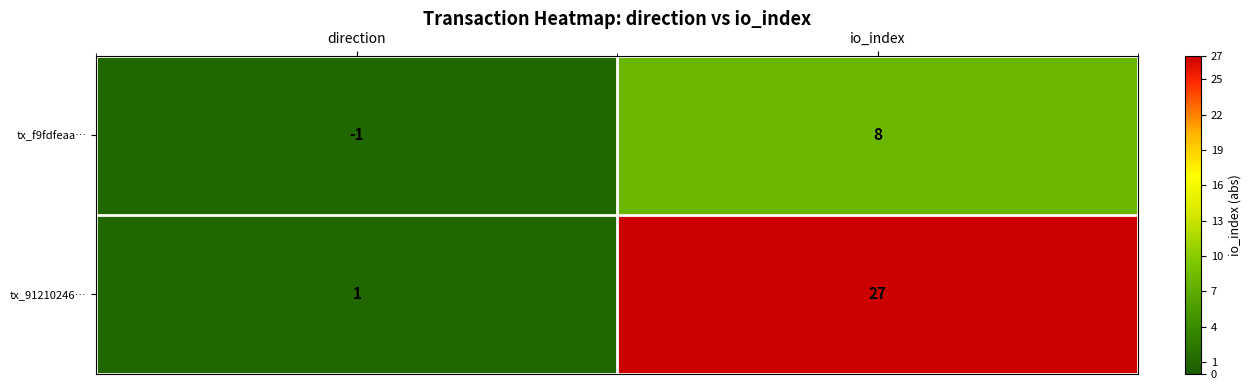

How many data points does each series have?

2